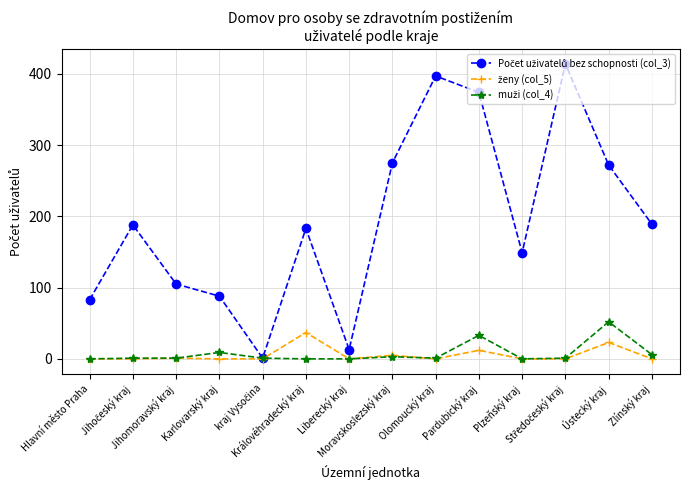

At how many categories does at least one series exceed 208?

5